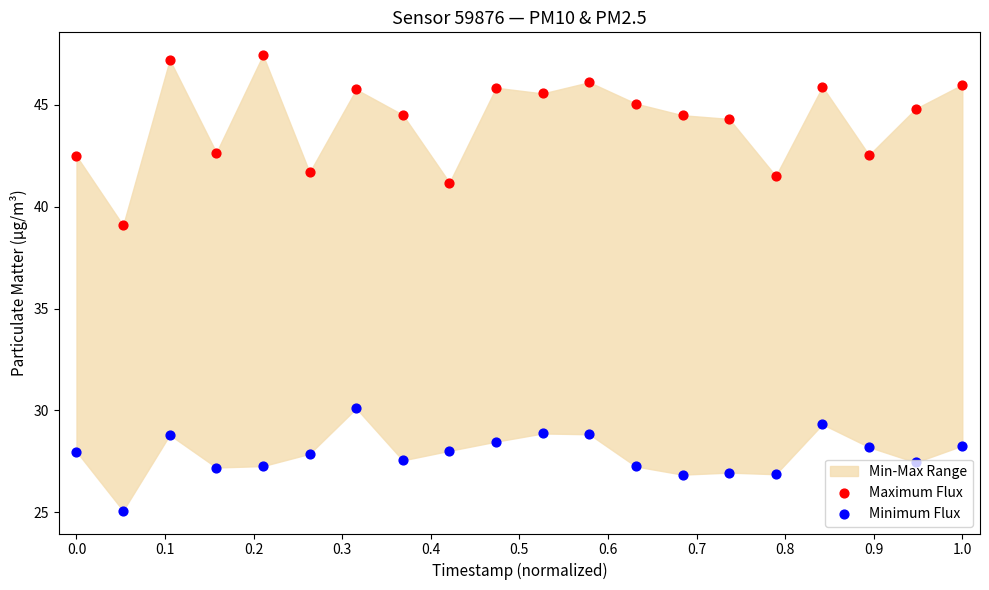

At which category is the sum across all series the highest?

0.2